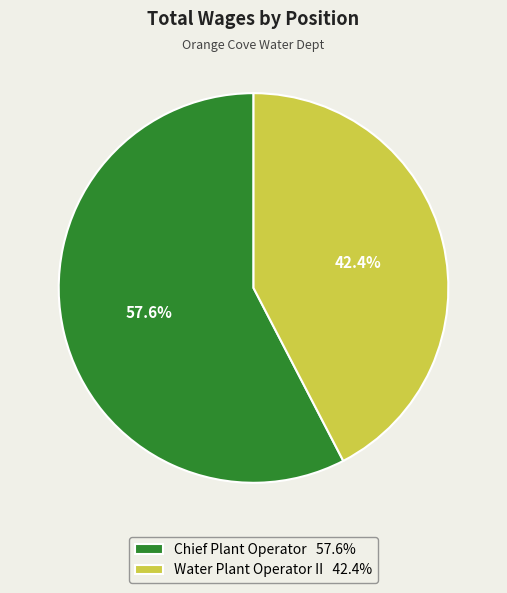

Which has a higher value, Chief Plant Operator or Water Plant Operator II?

Chief Plant Operator